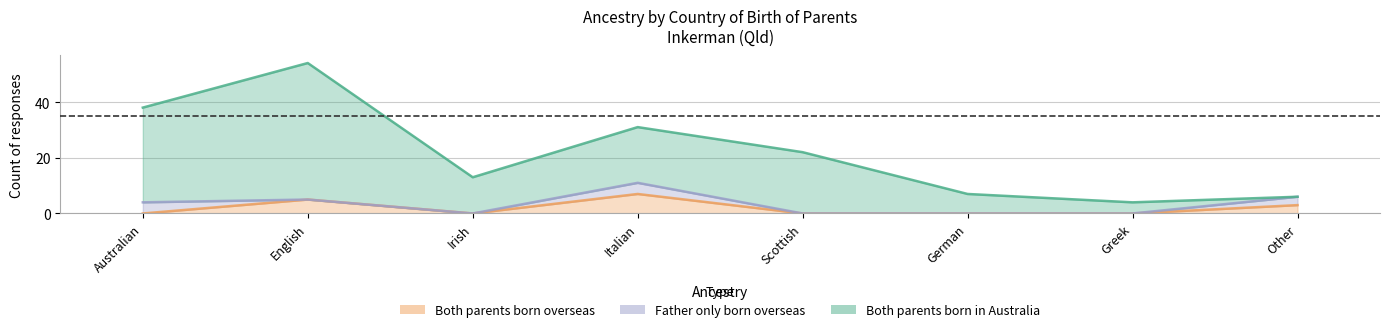

Which category has the lowest value in the Both parents born overseas series?

Australian